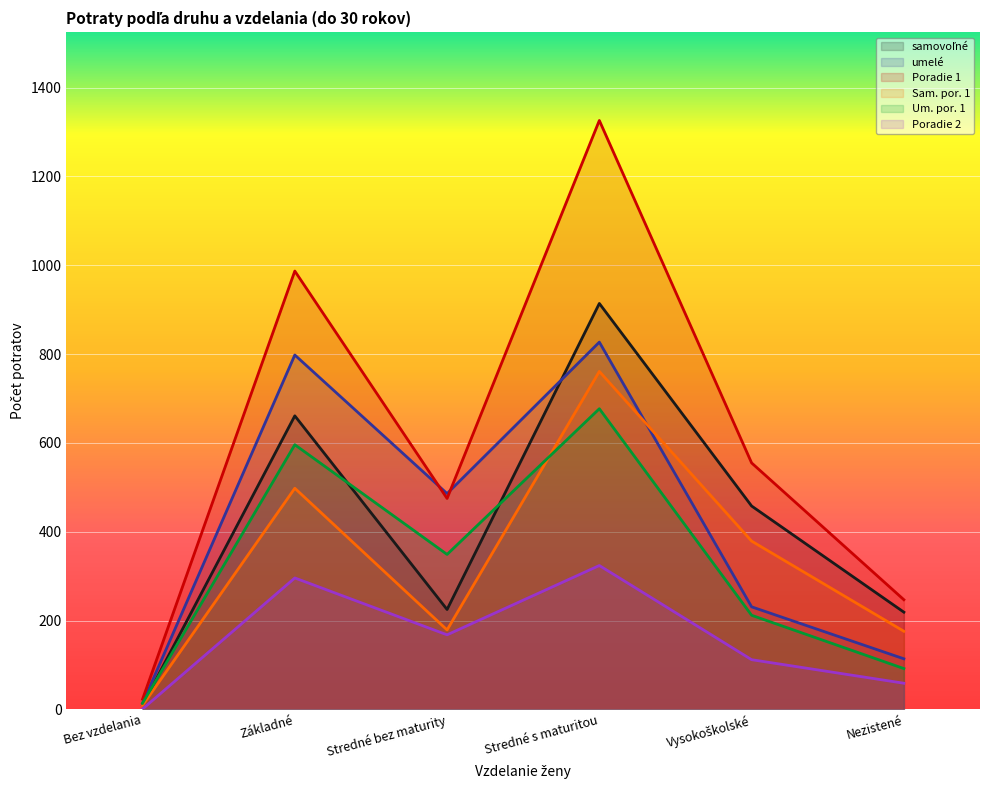

What is the value of the umelé point at the 2nd from the left?

798